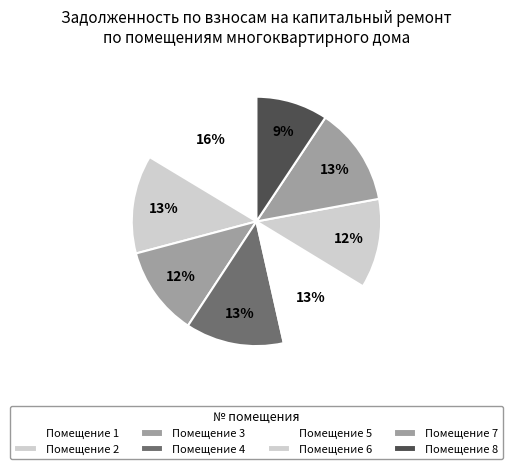

How many slices are in this pie chart?

8